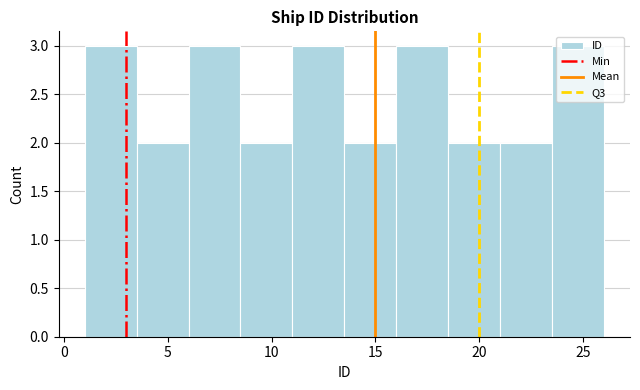

What is the height of the bar covering 16.0 to 18.5 on the x-axis? The values are not printed on the chart, so give them approximately, as read against the axis.

3